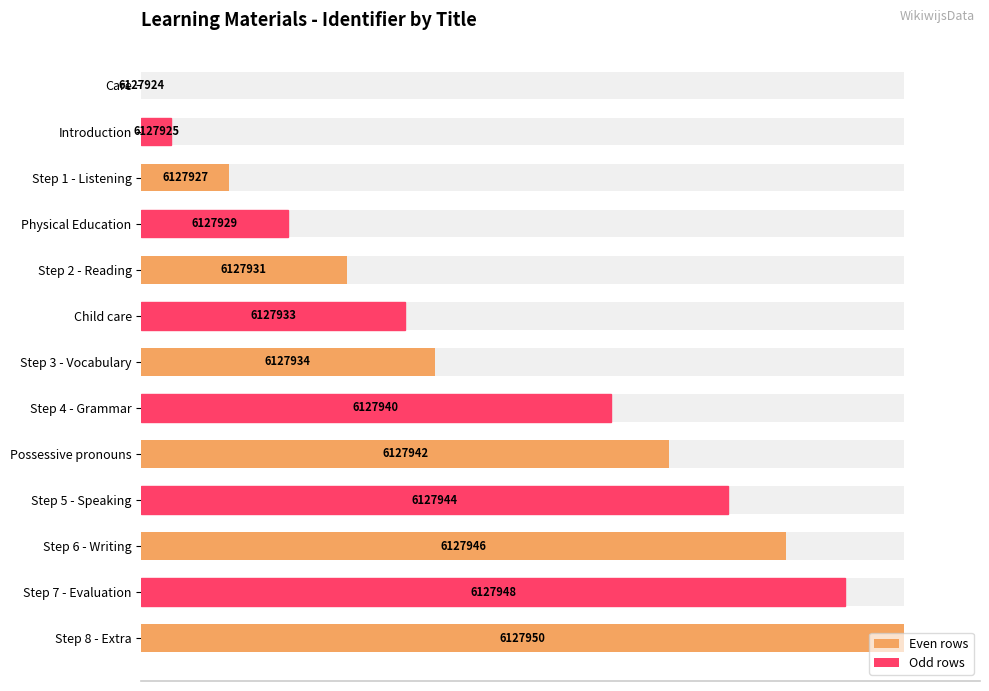

What is the difference between the maximum and second lowest values?

96.2